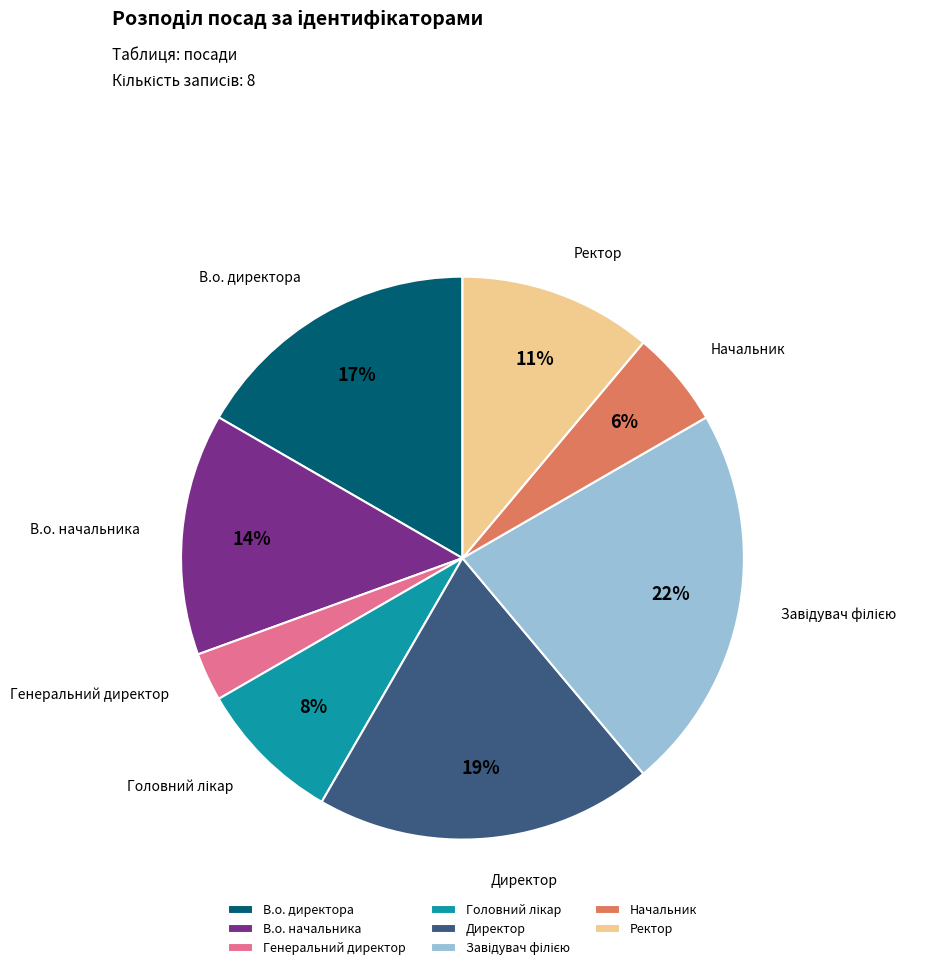

What percentage is the В.о. начальника slice, to the nearest percent?

14%